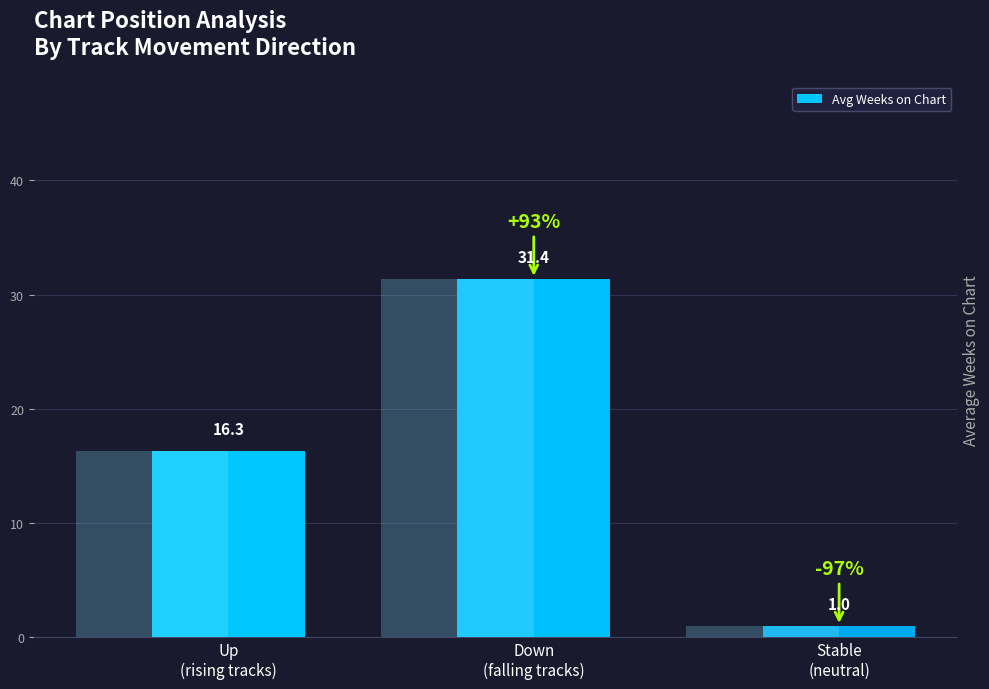

Reading left to right, what are all the values shown in this chart?

Up
(rising tracks)=16.3	Down
(falling tracks)=31.4	Stable
(neutral)=1.0